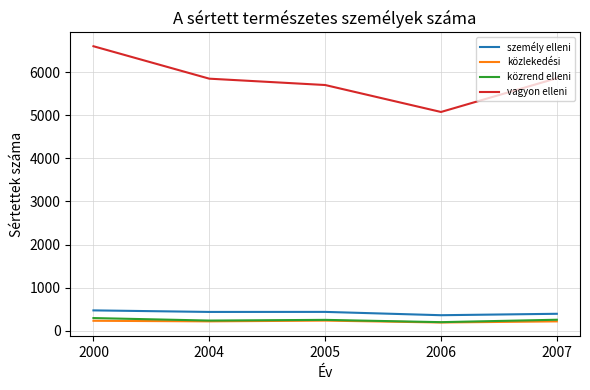

True or false: személy elleni and vagyon elleni cross at least once.

False